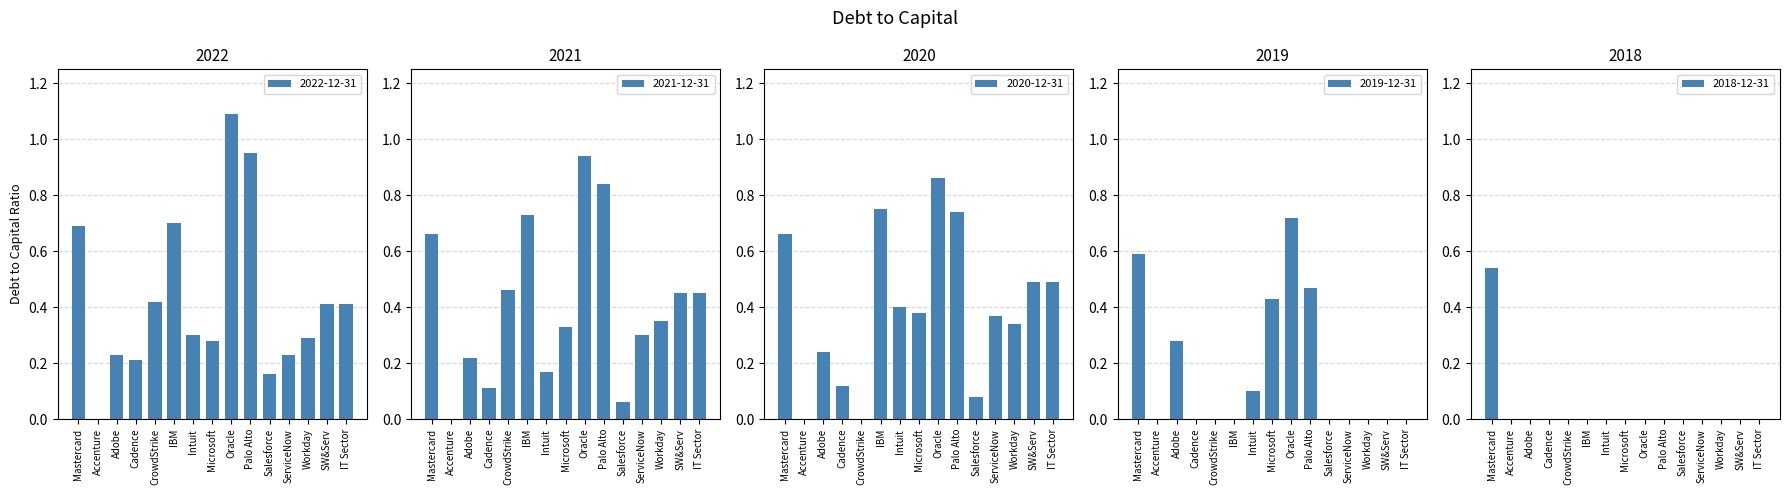

What is the value of the 2021-12-31 bar at the 11th from the left?

0.1